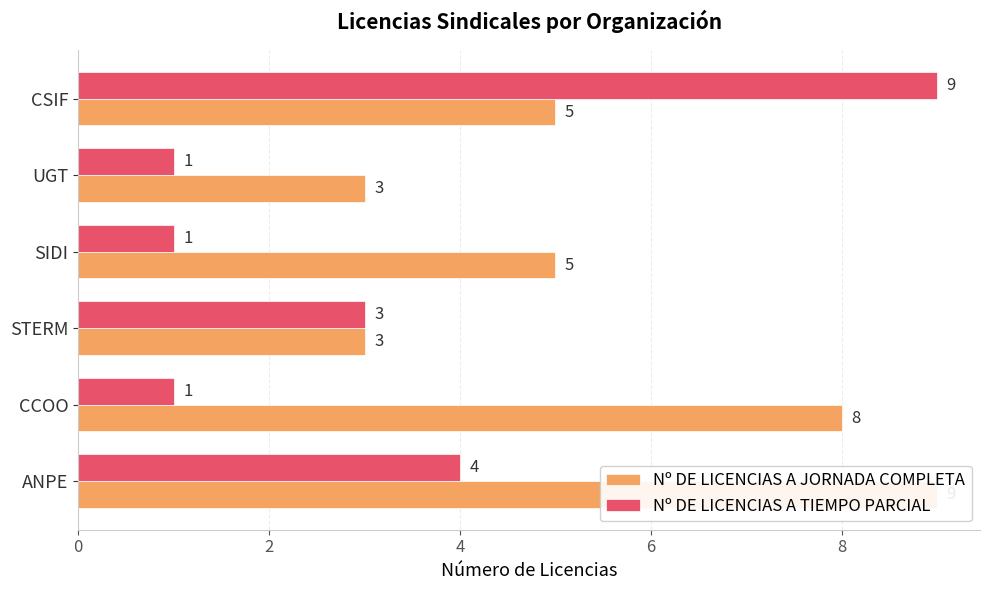

What is the difference between the Nº DE LICENCIAS A TIEMPO PARCIAL values at CCOO and ANPE?

3